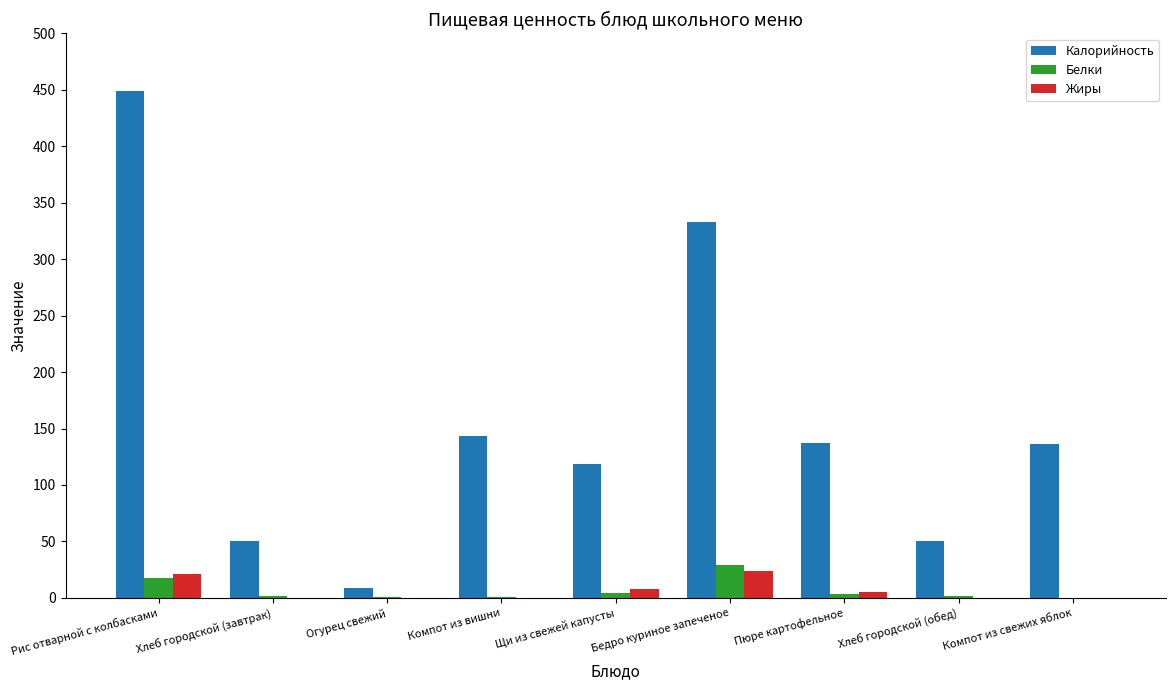

What is the sum of all Белки values?

58.5